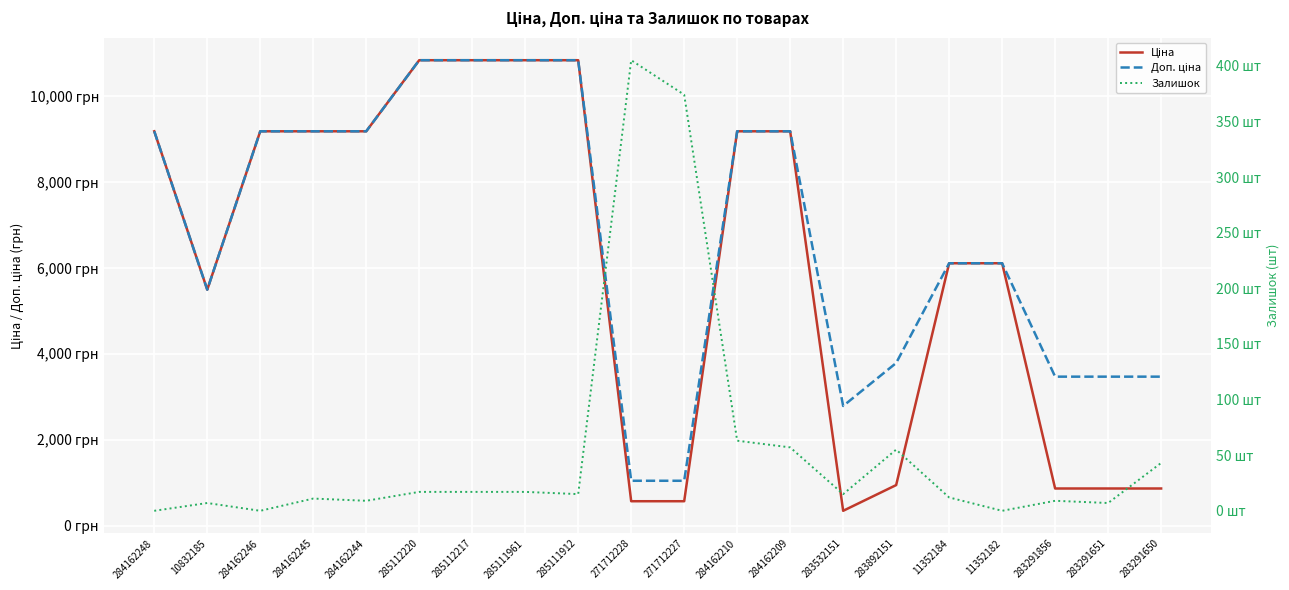

At which category does the chart reach its minimum across all series?

284162248